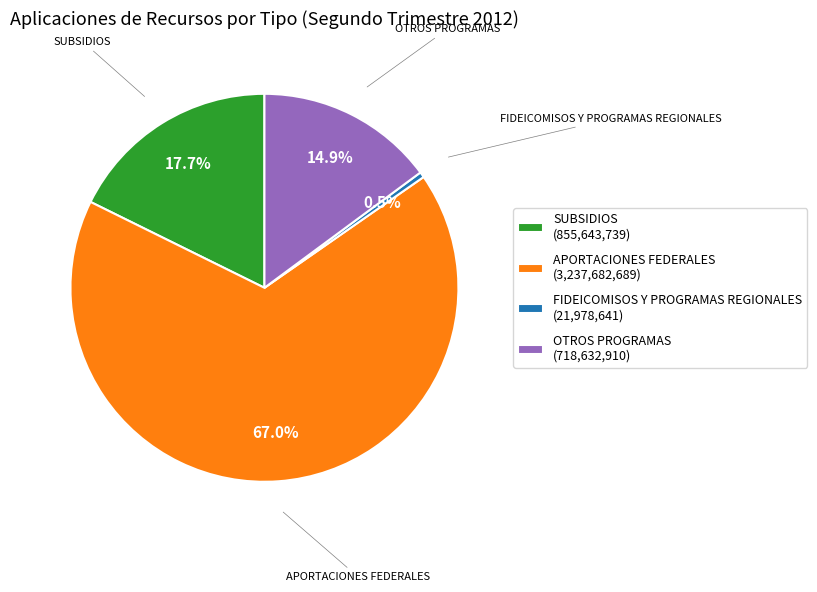

Does APORTACIONES FEDERALES represent more than half of the total?

Yes